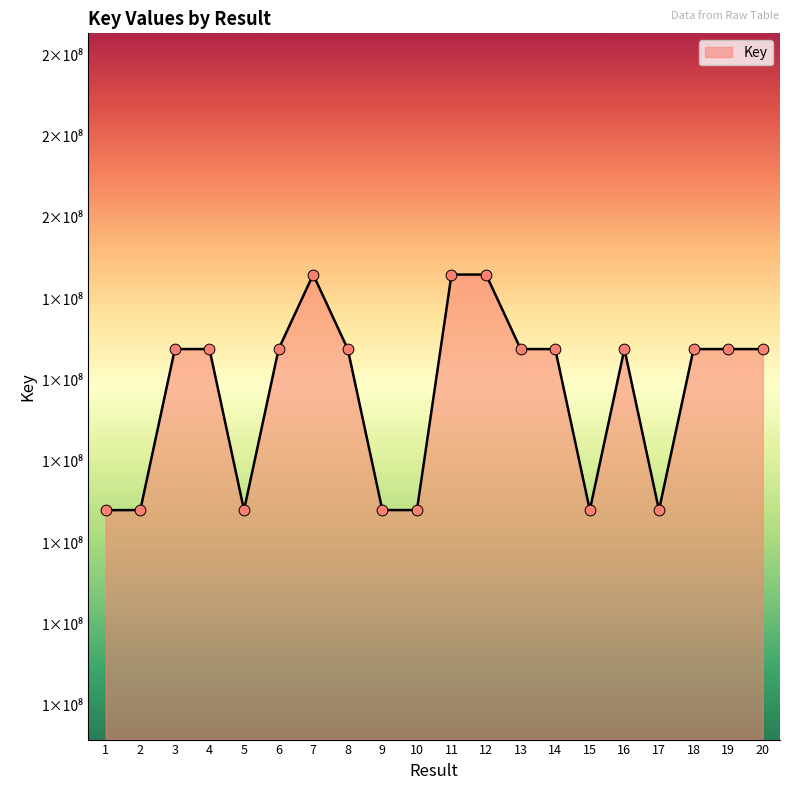

Approximately how many times larger is the value at 6 compared to 11?

1.0